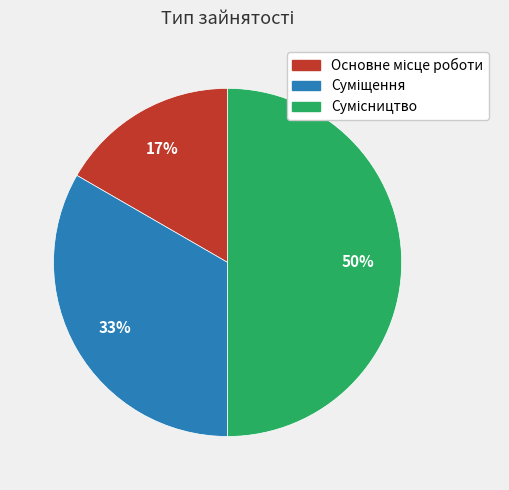

How many slices are in this pie chart?

3